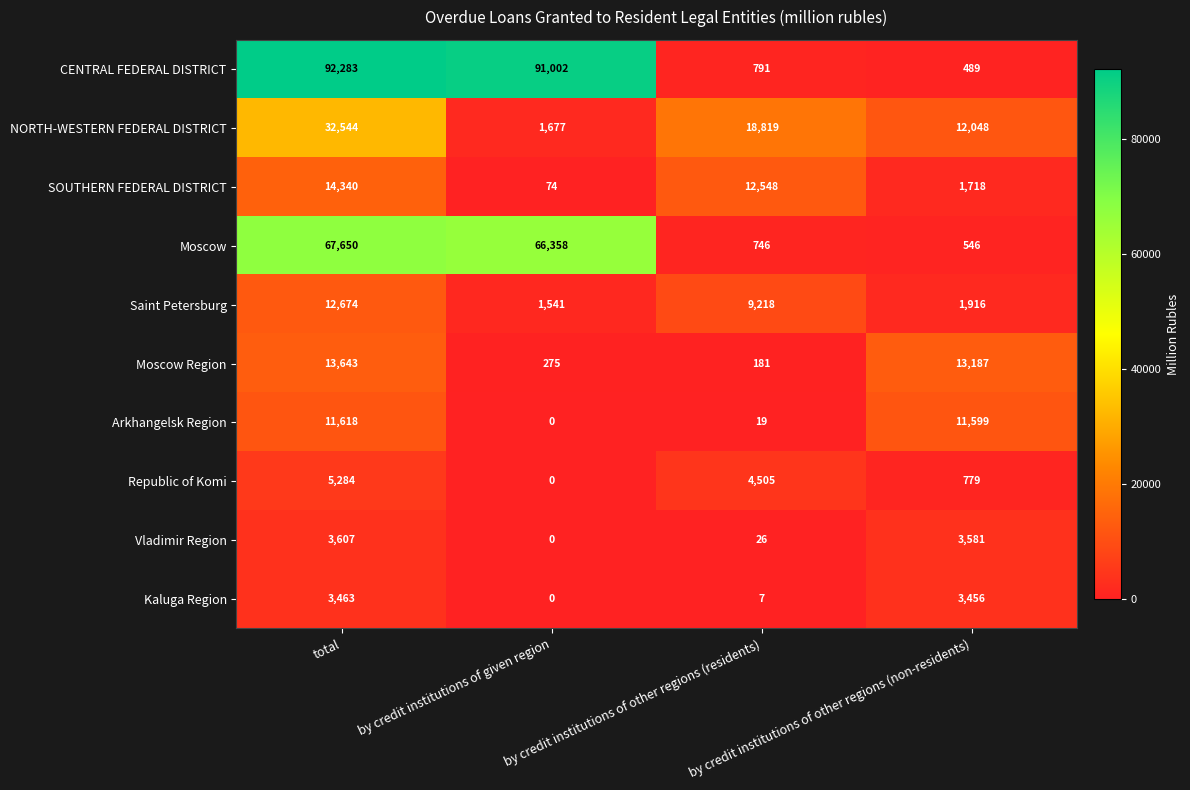

At which label does Saint Petersburg first exceed 9218?

total